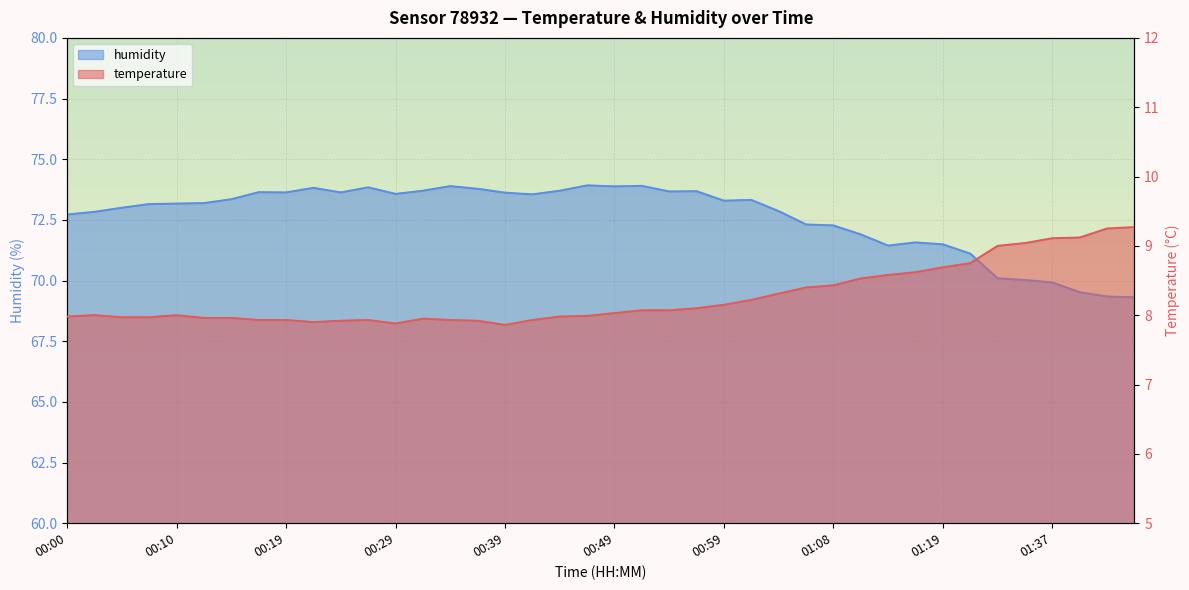

How many values in the temperature series are below 8?

18